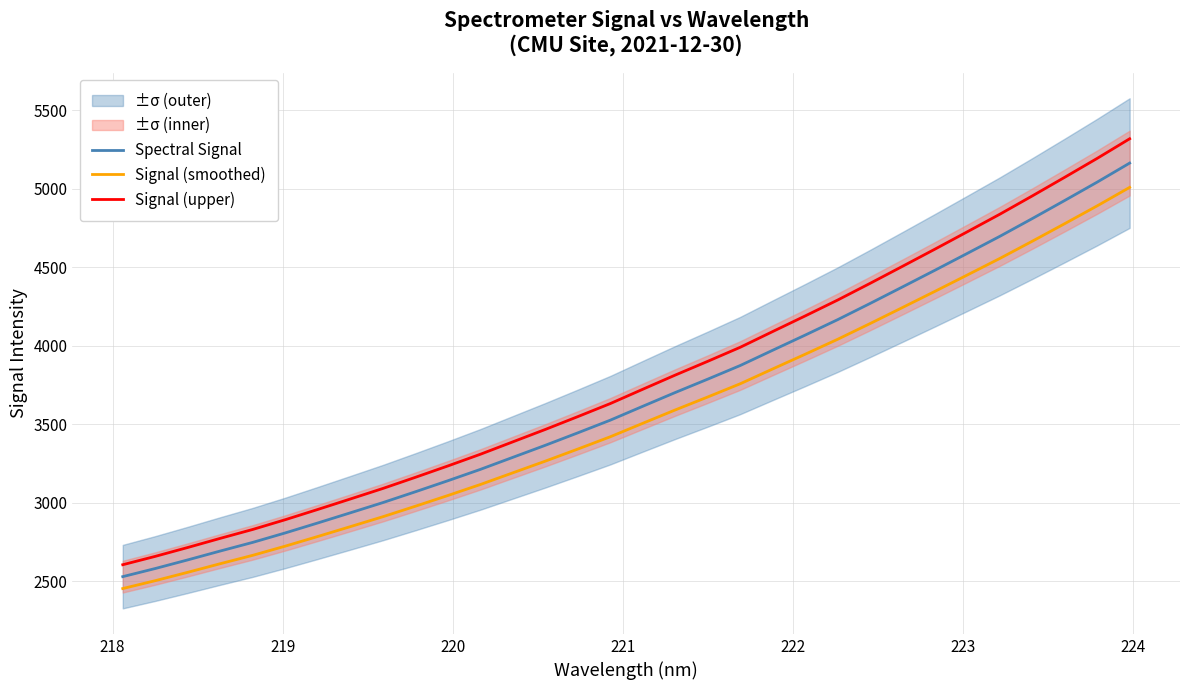

What is the minimum value for Spectral Signal?

2528.5